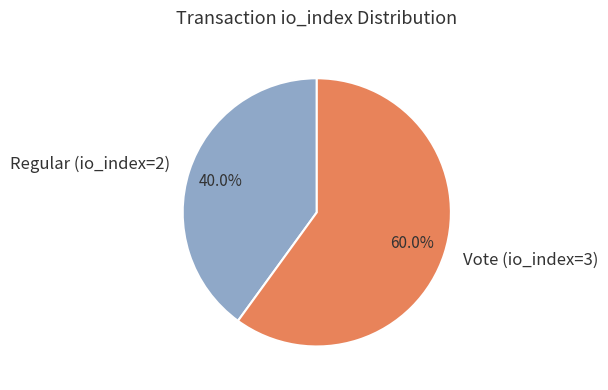

The Regular (io_index=2) slice represents 49% of the pie. True or false?

False